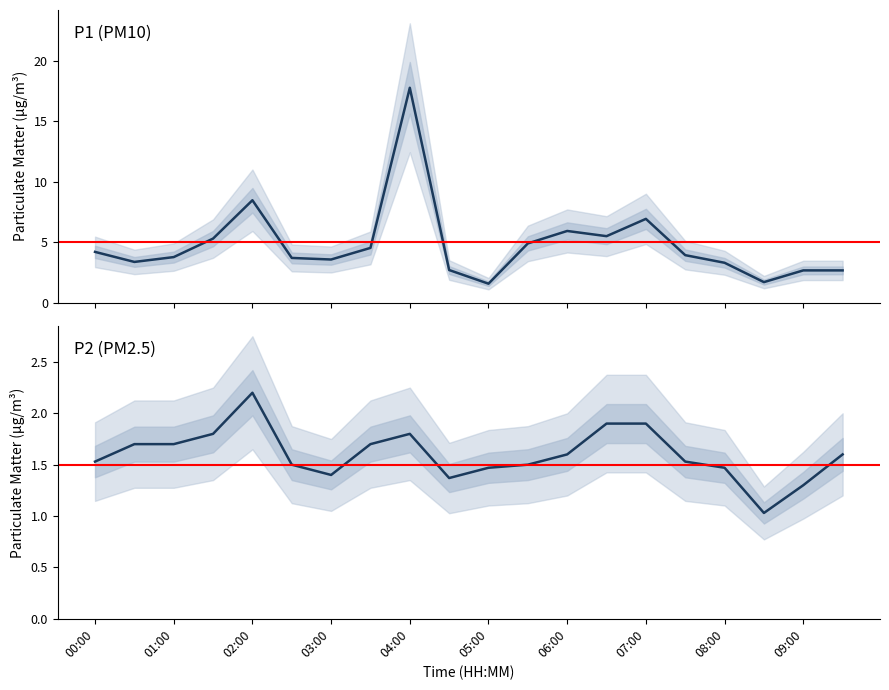

What is the label of the 8th point from the right?

06:00